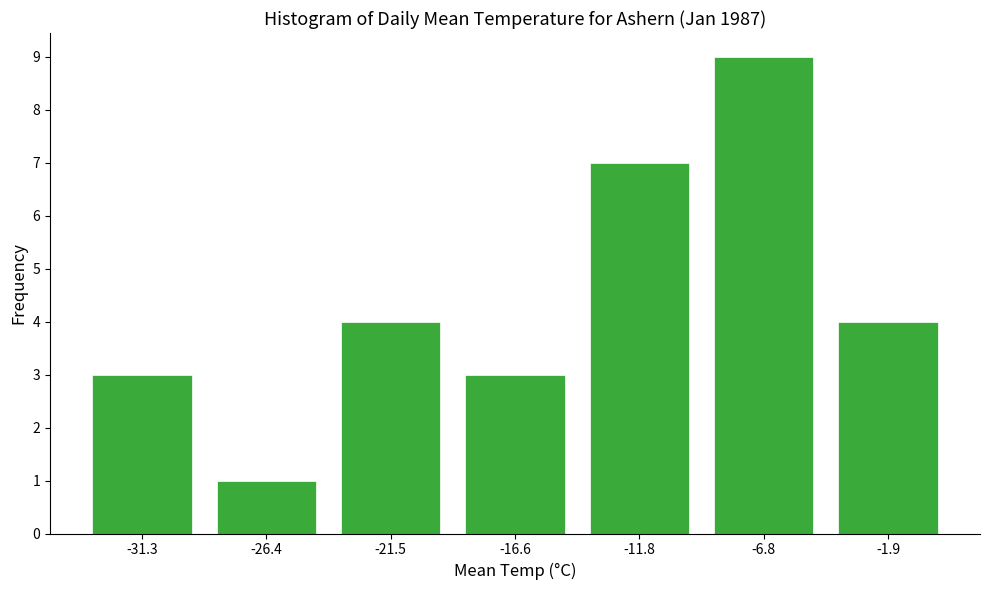

Reading left to right, transcribe this chart: for each bar, give the range it covers on the x-axis and its height. Neither the bar edges nor the heights are printed on the chart, so give them approximately, as read against the axes.

-33.8 to -28.9: 3
-28.9 to -24.0: 1
-24.0 to -19.1: 4
-19.1 to -14.2: 3
-14.2 to -9.3: 7
-9.3 to -4.4: 9
-4.4 to 0.5: 4